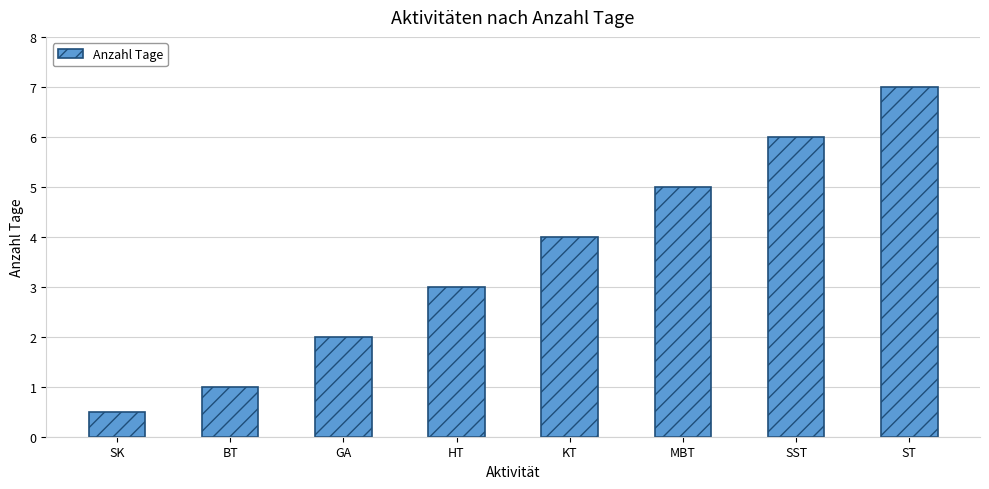

The chart shows a value of 3.4 at GA. True or false?

False